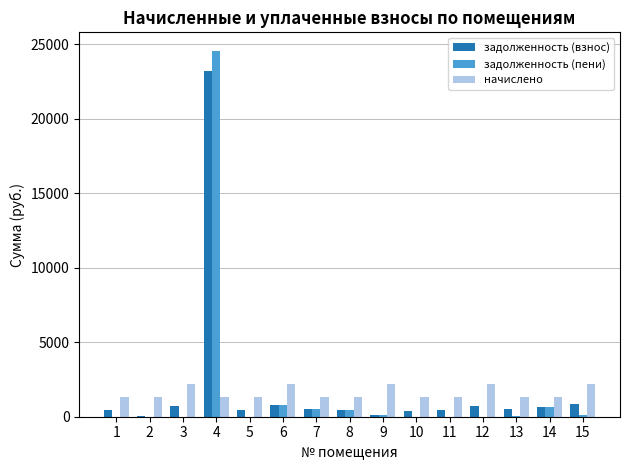

The value of начислено at 11 is 1353.1. True or false?

True